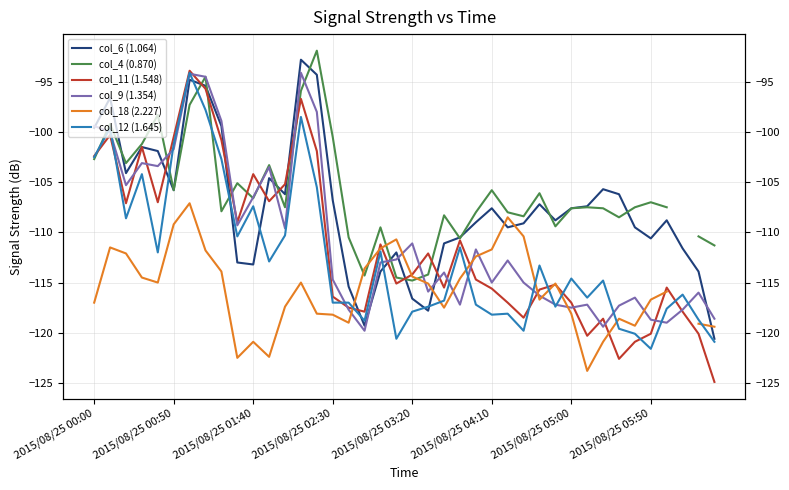

What is the sum of the col_12 (1.645) values at 2015/08/25 00:50 and 14?

-205.1